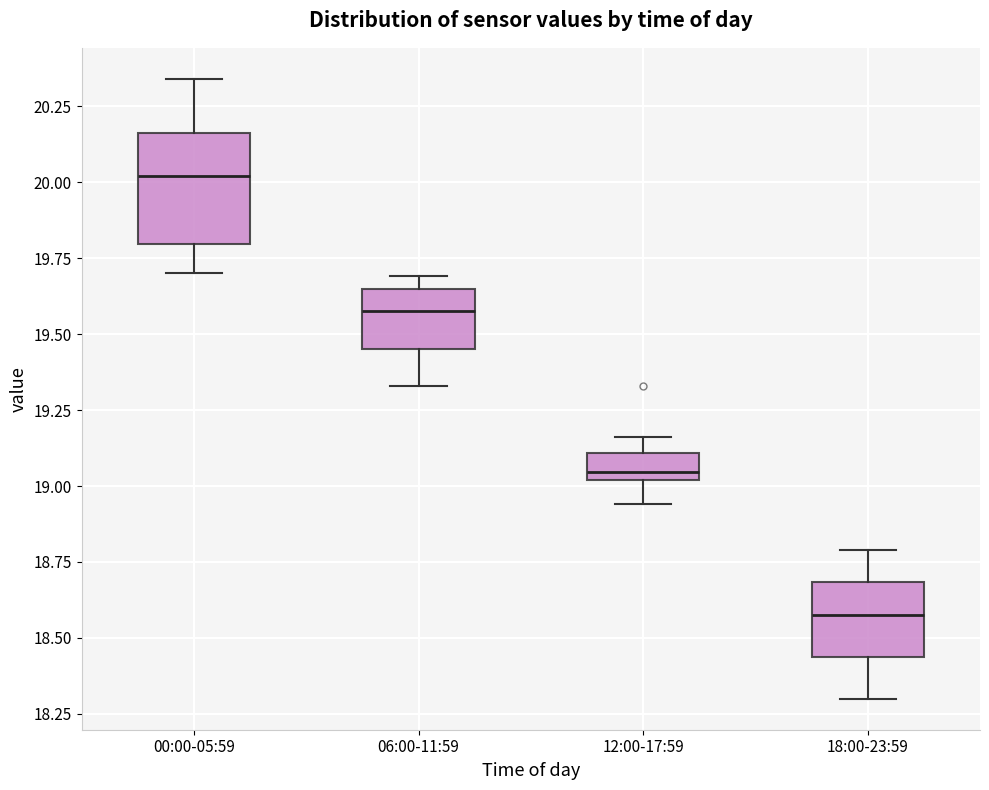

Where is the upper edge of the box for 12:00-17:59 on the y-axis? The values are not printed on the chart, so give them approximately, as read against the axis.

19.10